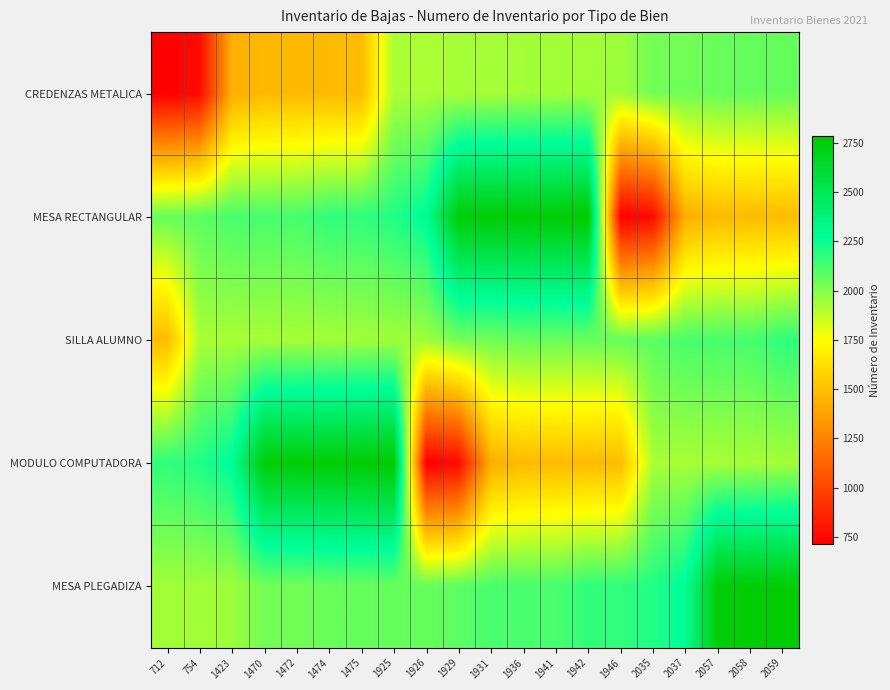

Rank the series by their maximum value, from lowest to highest.

CREDENZAS METALICA, SILLA ALUMNO, MESA PLEGADIZA, MESA RECTANGULAR, MODULO COMPUTADORA